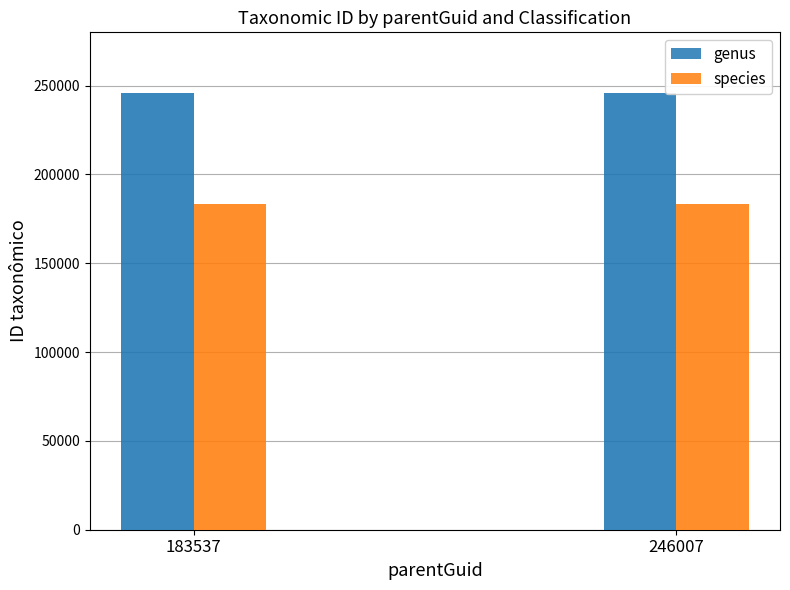

Reading left to right, list all the values displayed in this chart.

genus: 183537=245728	246007=246007
species: 183537=183539	246007=183542